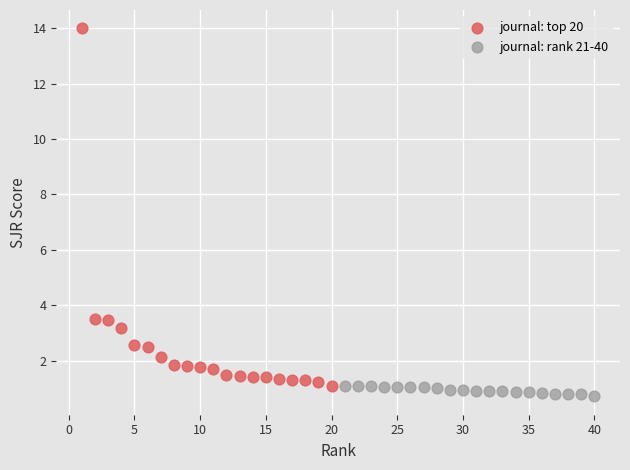

Which series has the widest spread of Y values?

journal: top 20